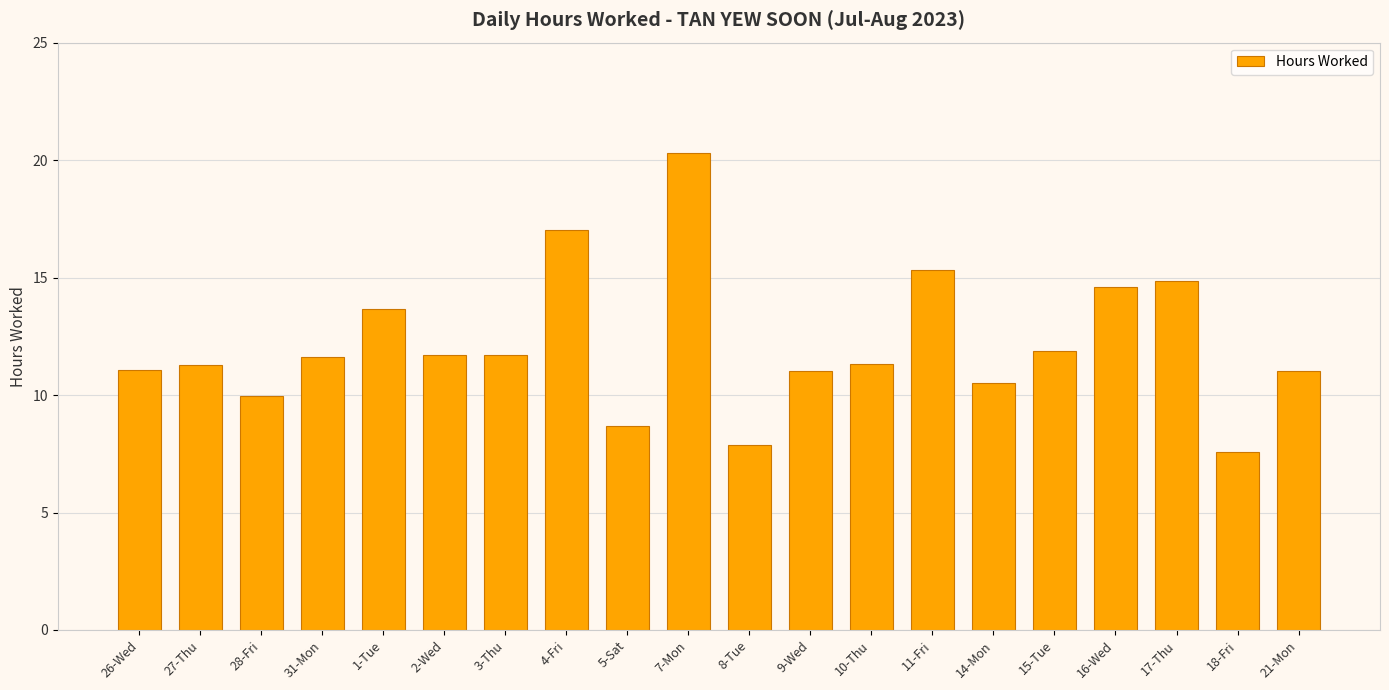

The chart shows a value of 11.3 at 27-Thu. True or false?

True